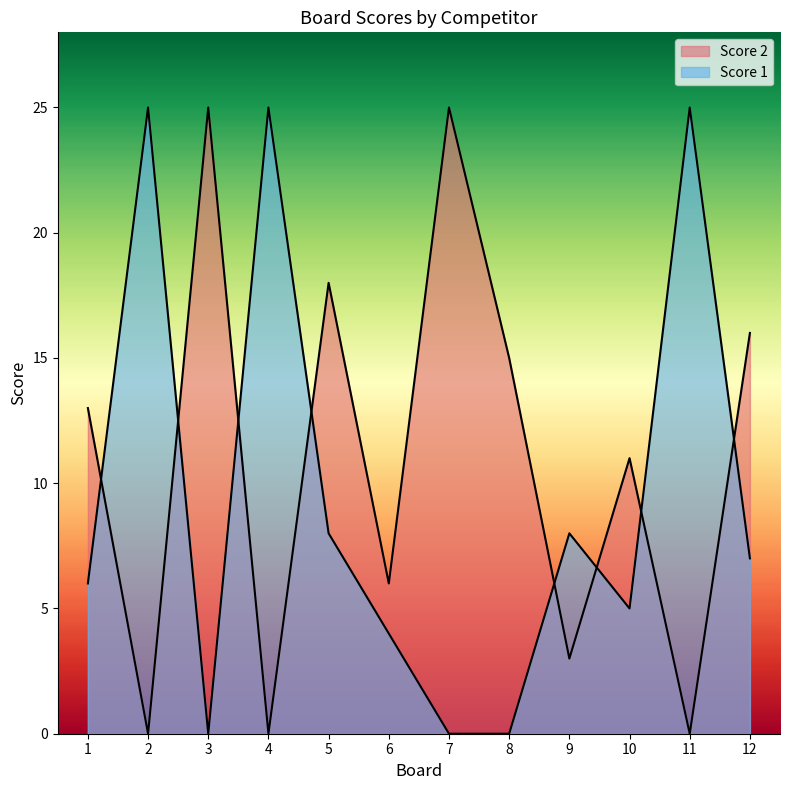

Is it true that Score 2 equals 0 at 2?

True